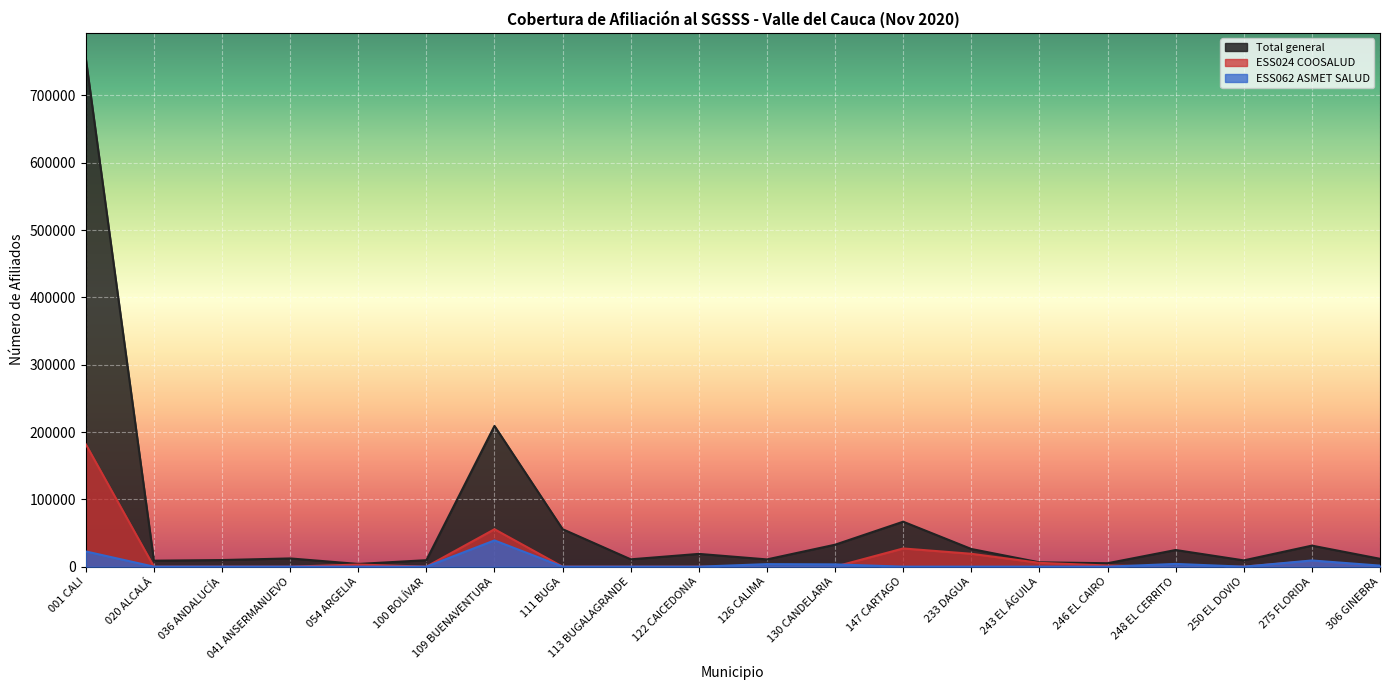

What is the maximum value for ESS062 ASMET SALUD?

38985